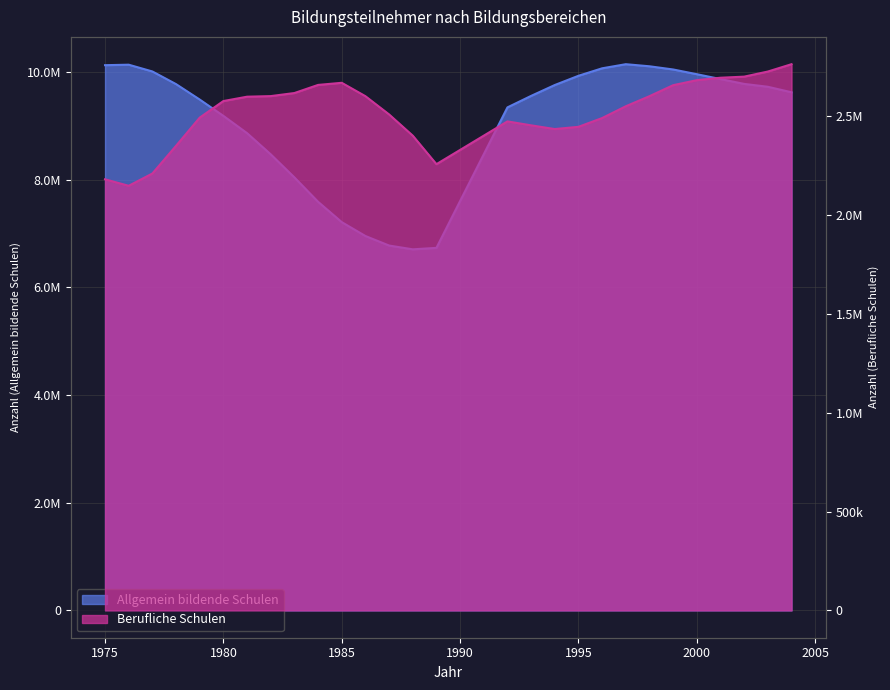

True or false: Allgemein bildende Schulen and Berufliche Schulen intersect in this chart.

False